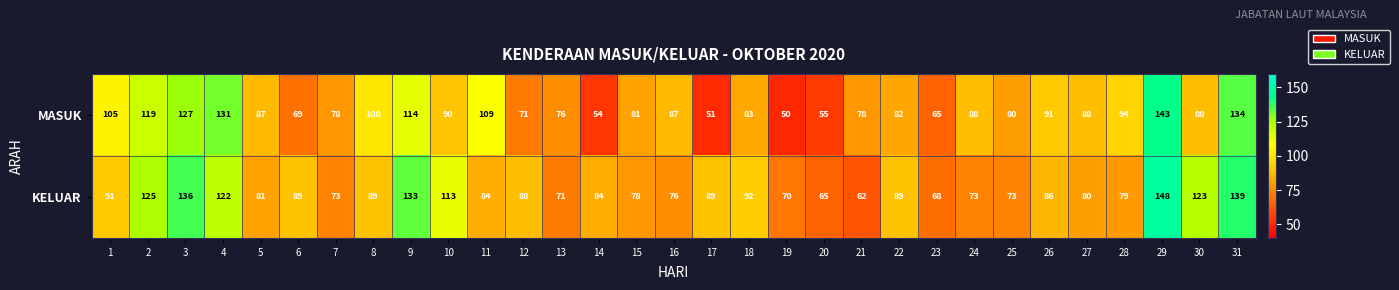

What is the spread (max minus min) of values at 17?

38